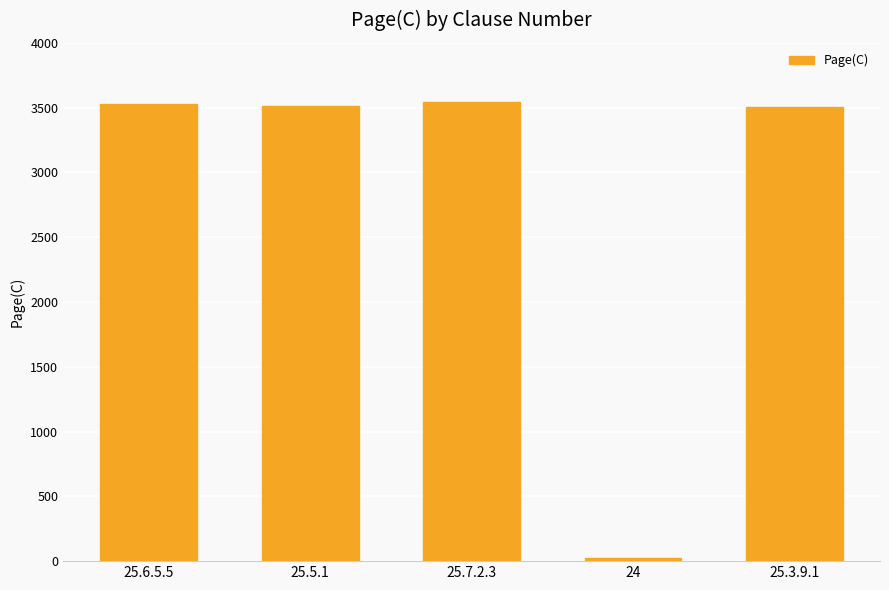

What is the label of the 1st bar from the right?

25.3.9.1